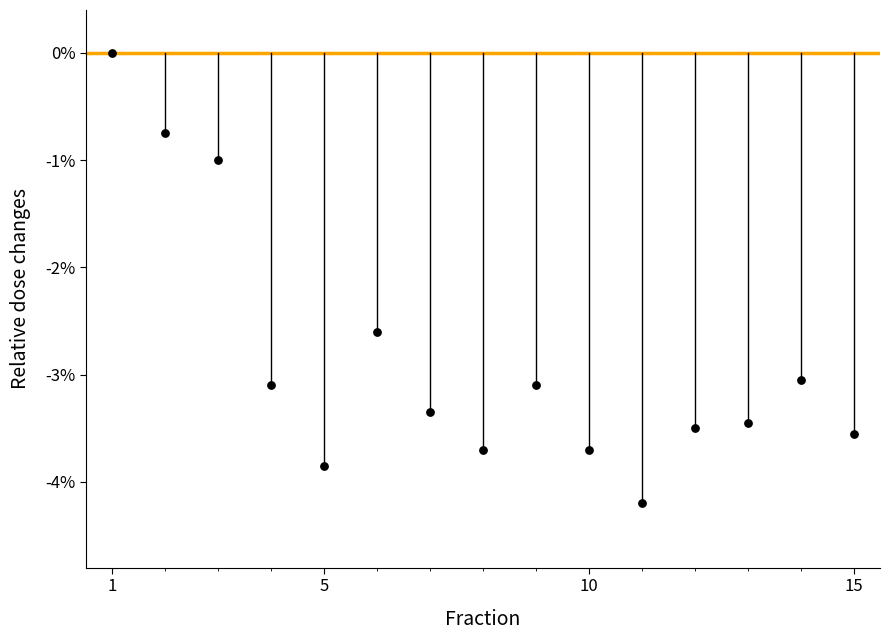

What Y value in the scatter plot is closest to -2?

-2.6